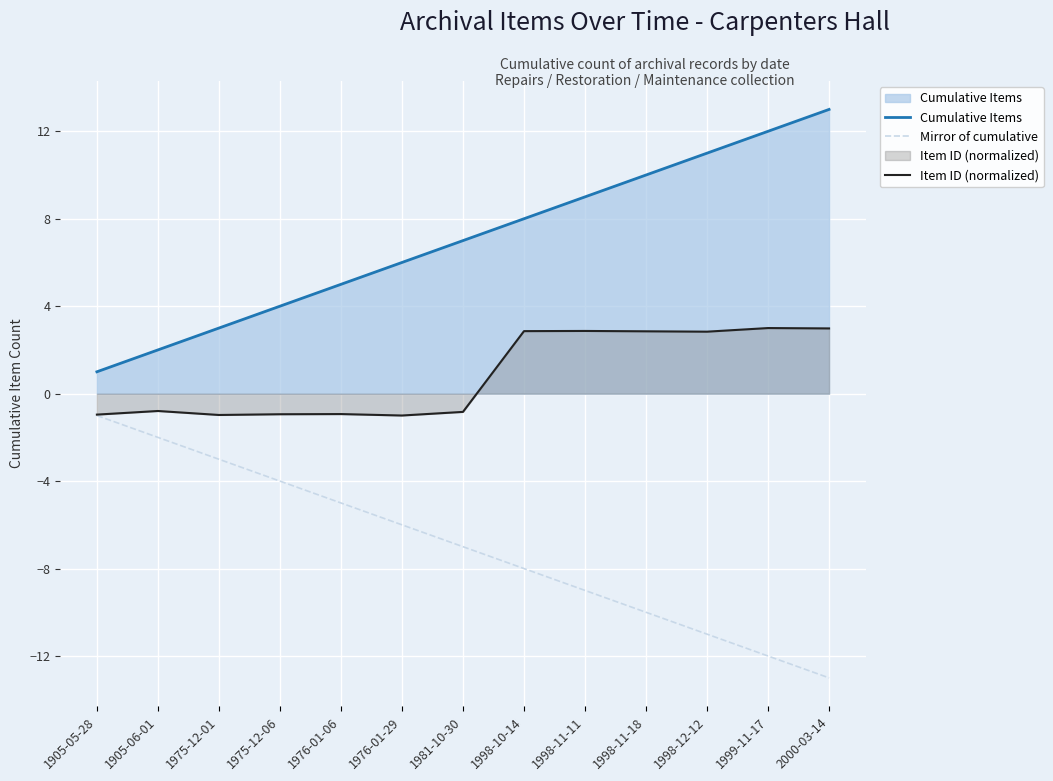

How many data points in Mirror of cumulative are above -7?

6